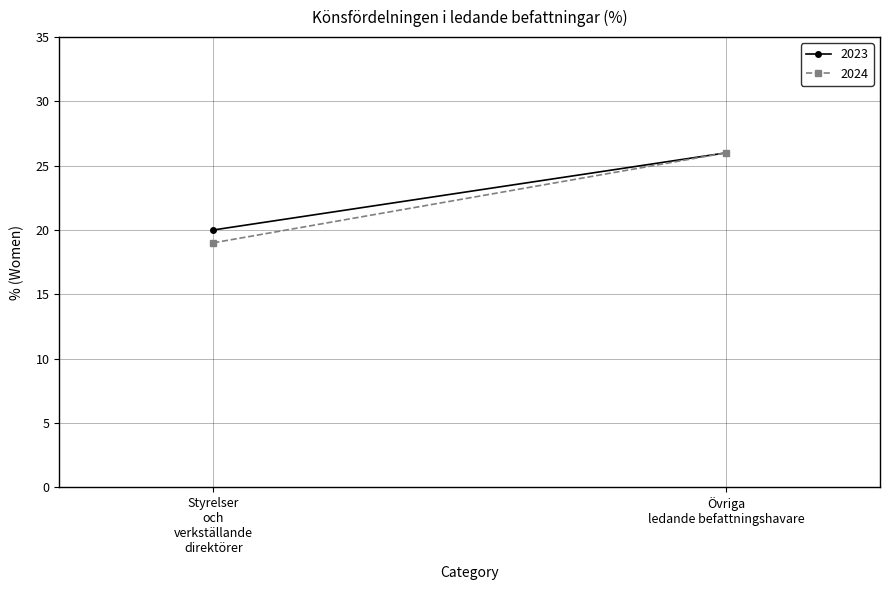

How many lines are shown in the chart?

2